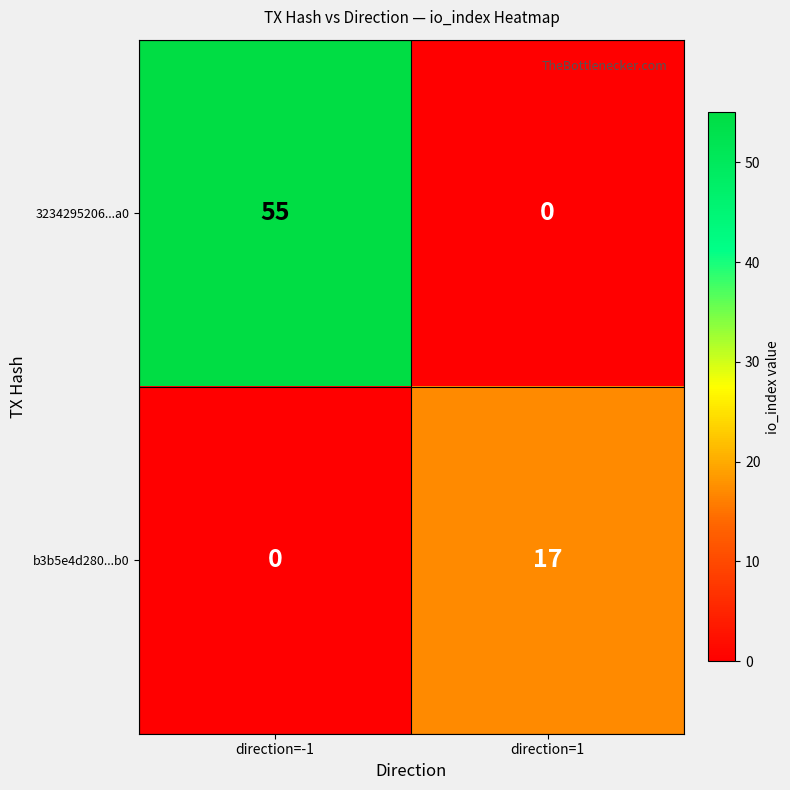

Which series has the widest spread of values?

3234295206...a0